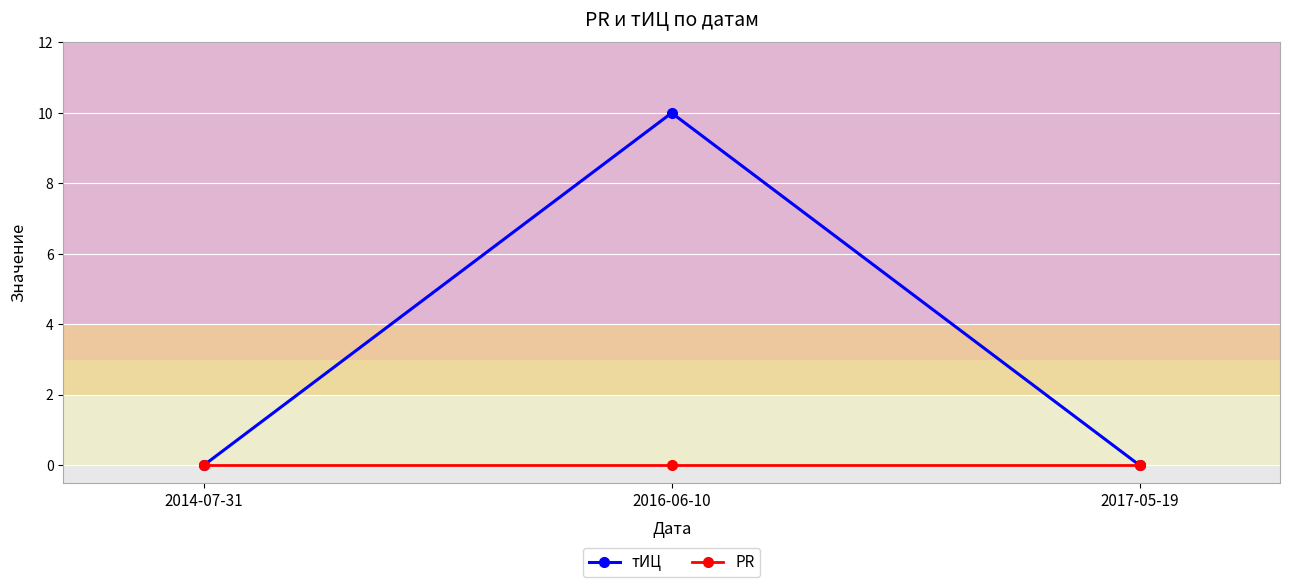

Is it true that тИЦ equals 10 at 2016-06-10?

True